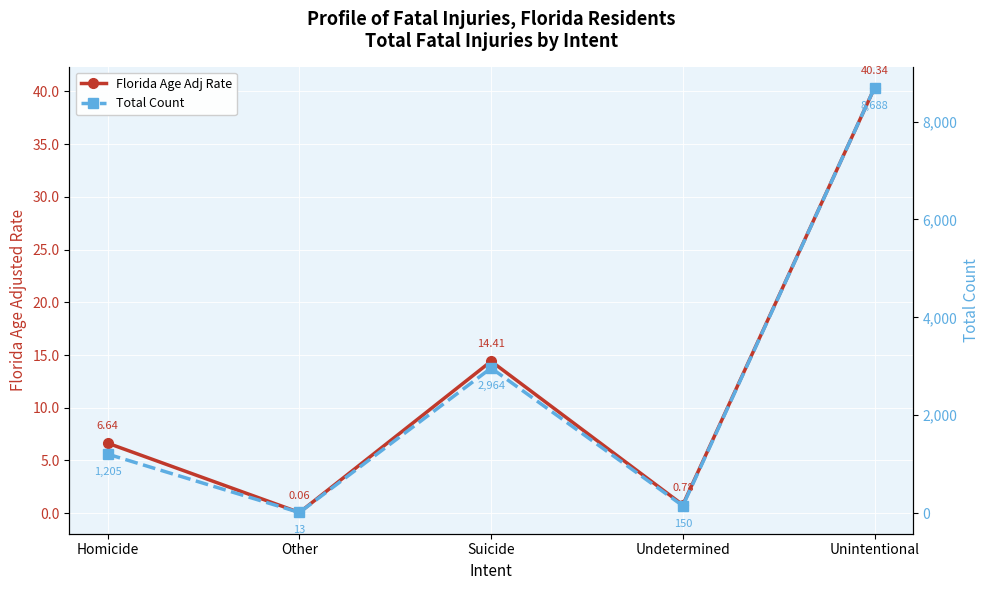

Between Homicide and Other, which is larger?

Homicide